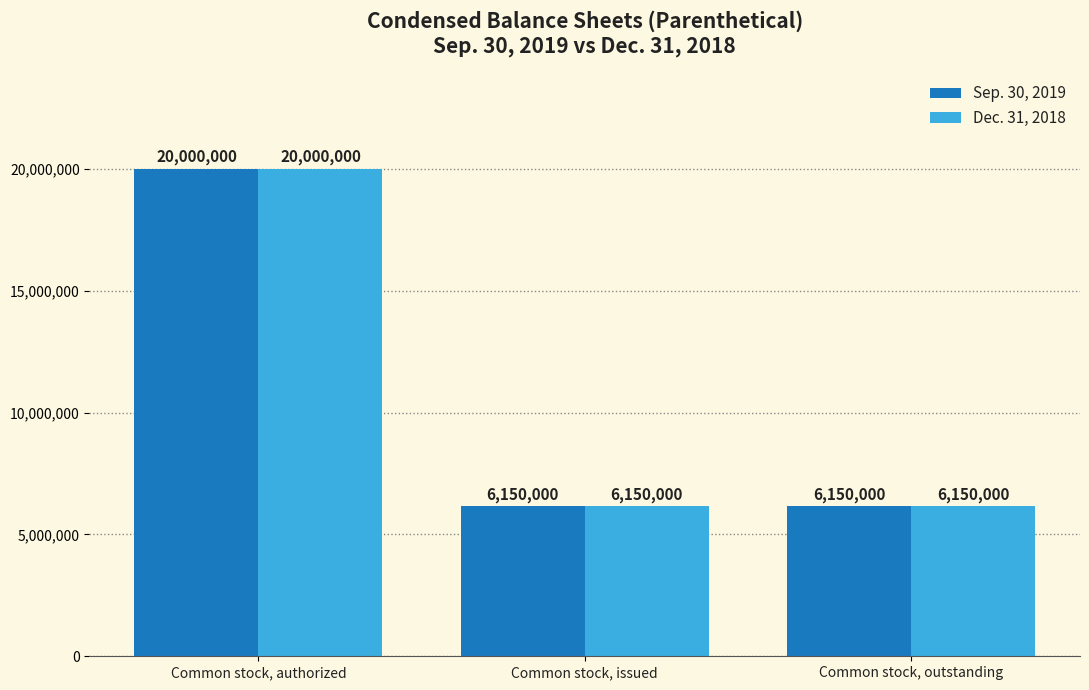

At which category is the sum across all series the highest?

Common stock, authorized